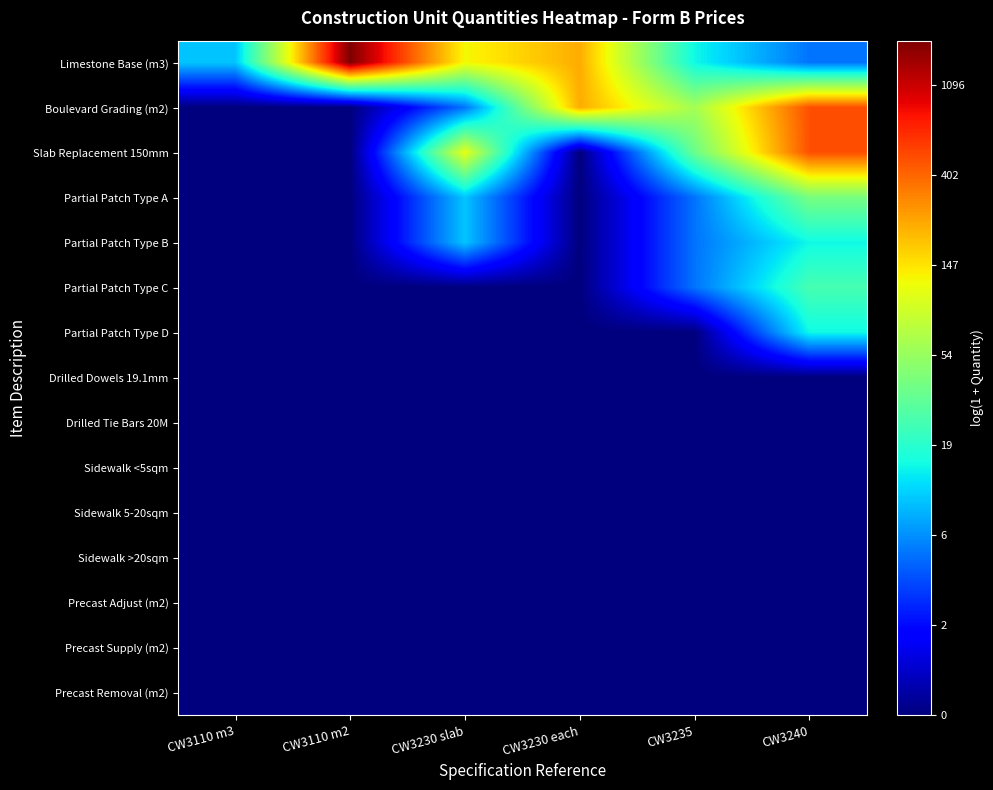

What is the difference between the highest and lowest values at CW3240?

6.2